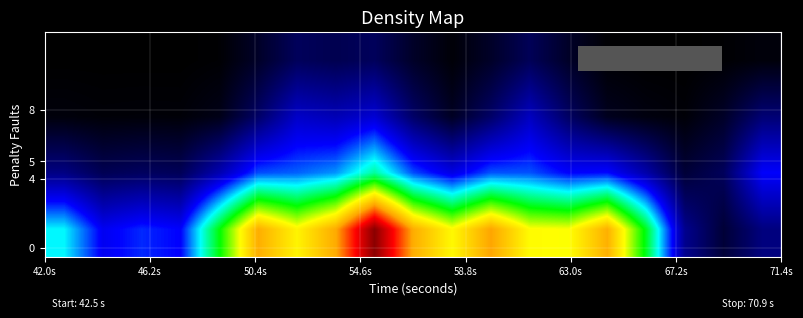

How many categories are shown in the chart?

19